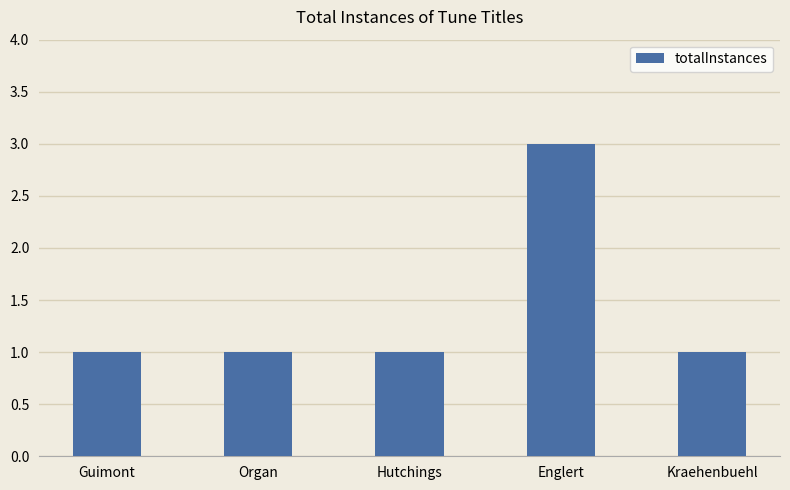

What is the sum of all values?

7